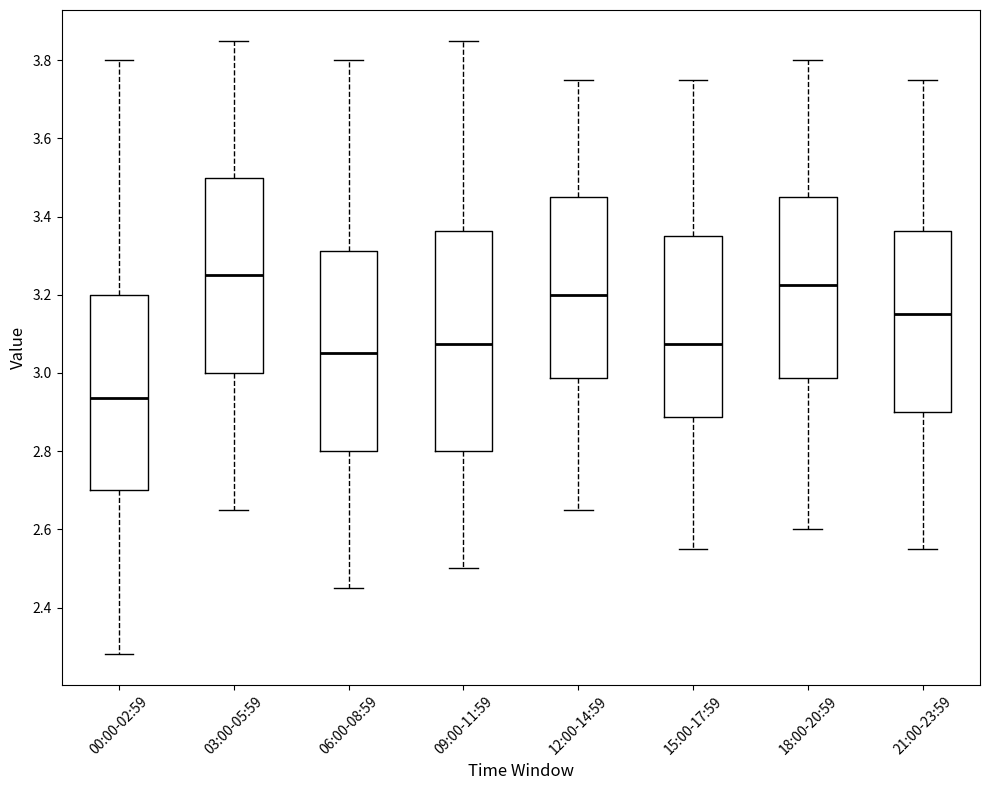

Reading left to right, read every box against the y-axis: the position of its median line, the range the box covers, and the ends of its whiskers. The values are not printed on the chart, so give them approximately, as read against the axis.

00:00-02:59: median 2.94, box 2.70 to 3.20, whiskers 2.28 to 3.80
03:00-05:59: median 3.26, box 3.00 to 3.50, whiskers 2.66 to 3.86
06:00-08:59: median 3.06, box 2.80 to 3.32, whiskers 2.46 to 3.80
09:00-11:59: median 3.08, box 2.80 to 3.36, whiskers 2.50 to 3.86
12:00-14:59: median 3.20, box 2.98 to 3.46, whiskers 2.66 to 3.76
15:00-17:59: median 3.08, box 2.88 to 3.36, whiskers 2.56 to 3.76
18:00-20:59: median 3.22, box 2.98 to 3.46, whiskers 2.60 to 3.80
21:00-23:59: median 3.16, box 2.90 to 3.36, whiskers 2.56 to 3.76